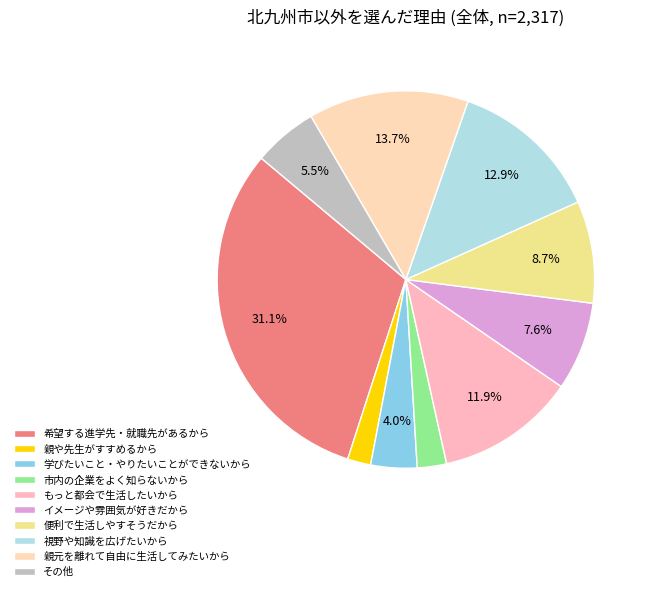

Does その他 represent more than half of the total?

No